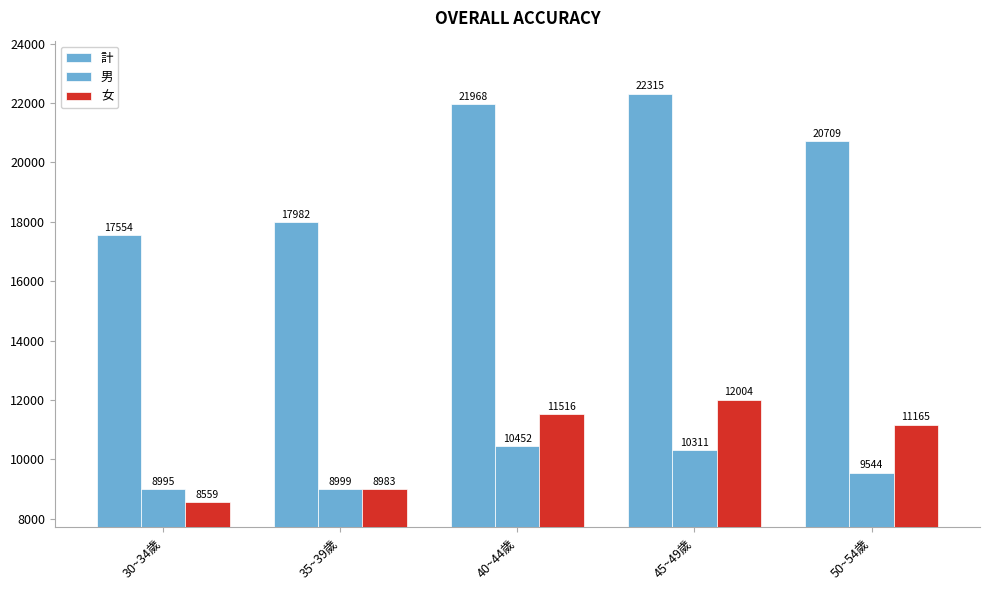

How many bars are there in each group?

3